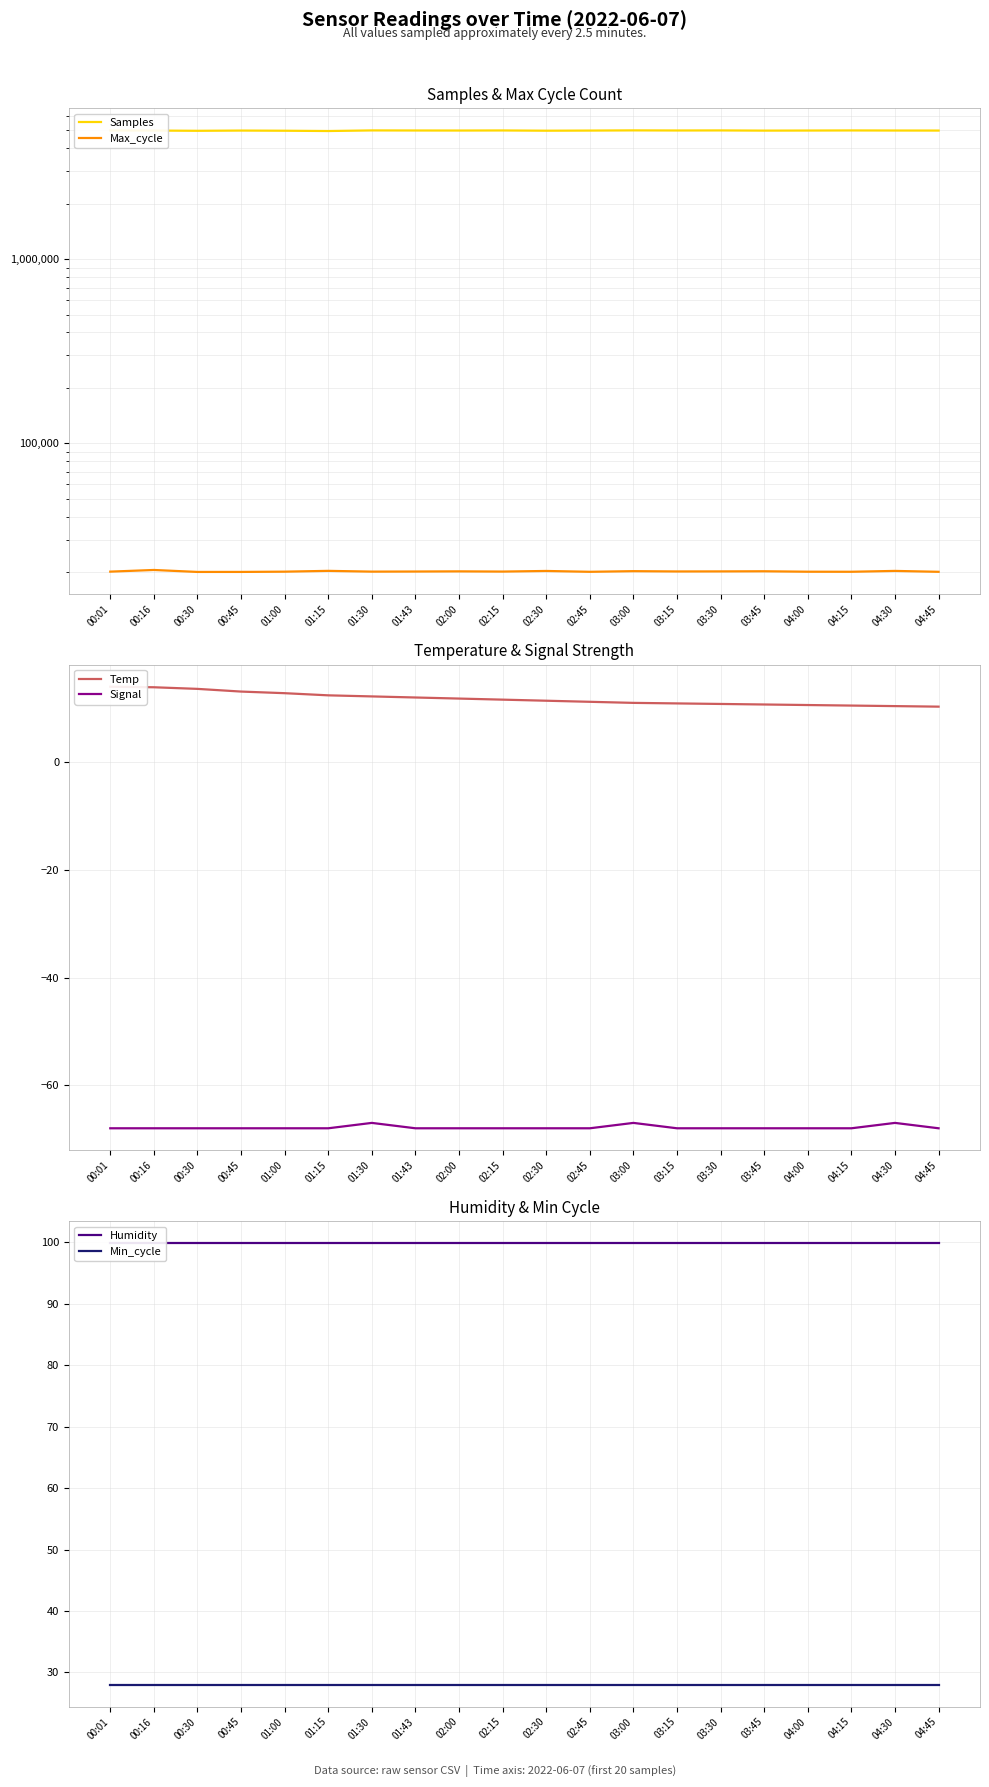

Does the chart have visible grid lines?

Yes